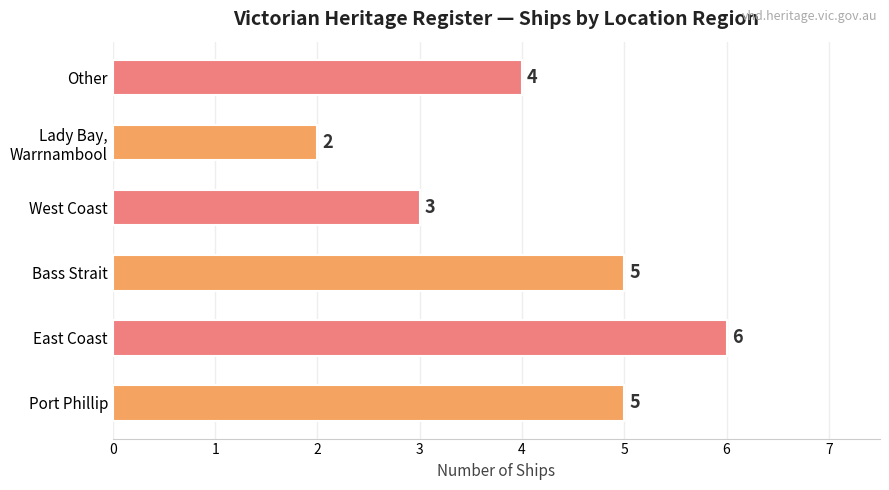

True or false: the data shows 4 at West Coast.

False